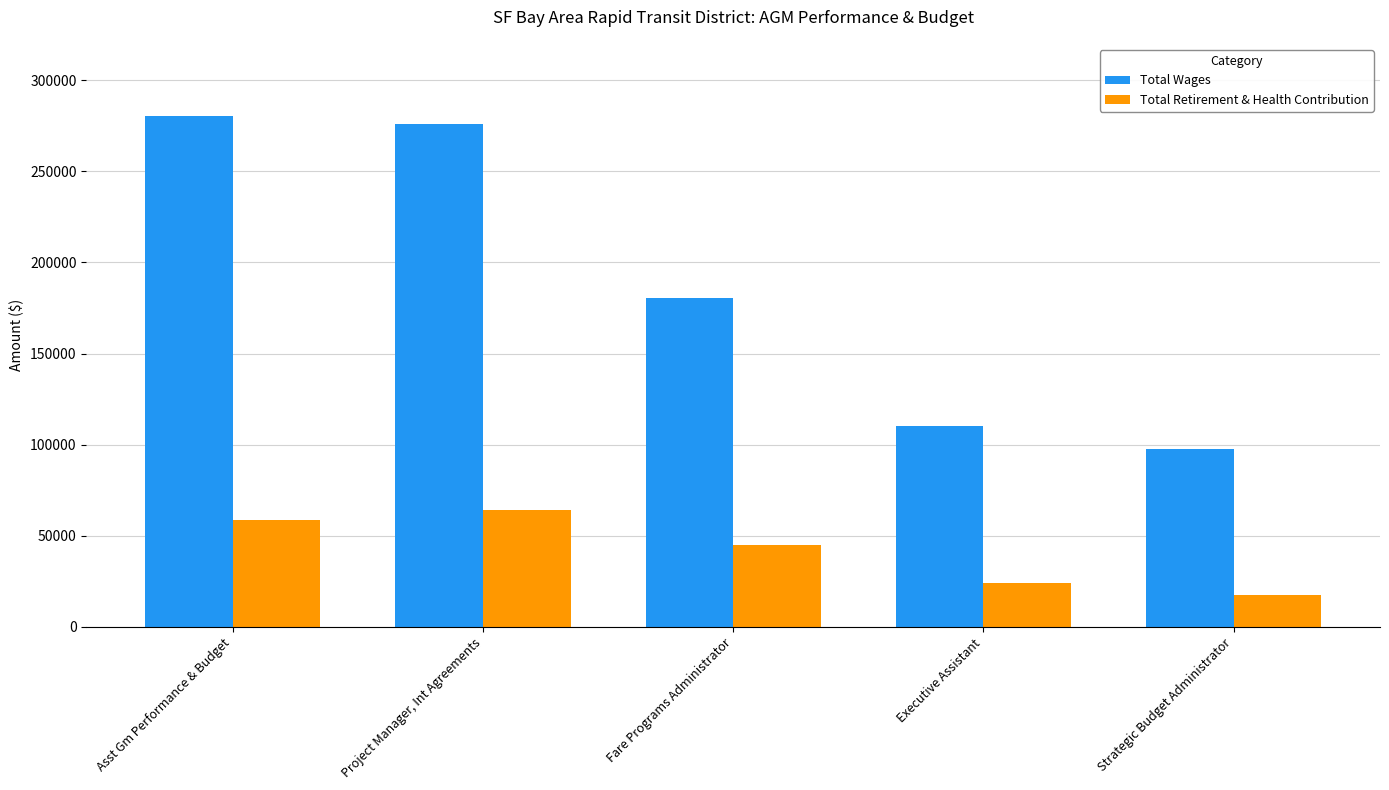

Which series has the largest range (max minus min)?

Total Wages